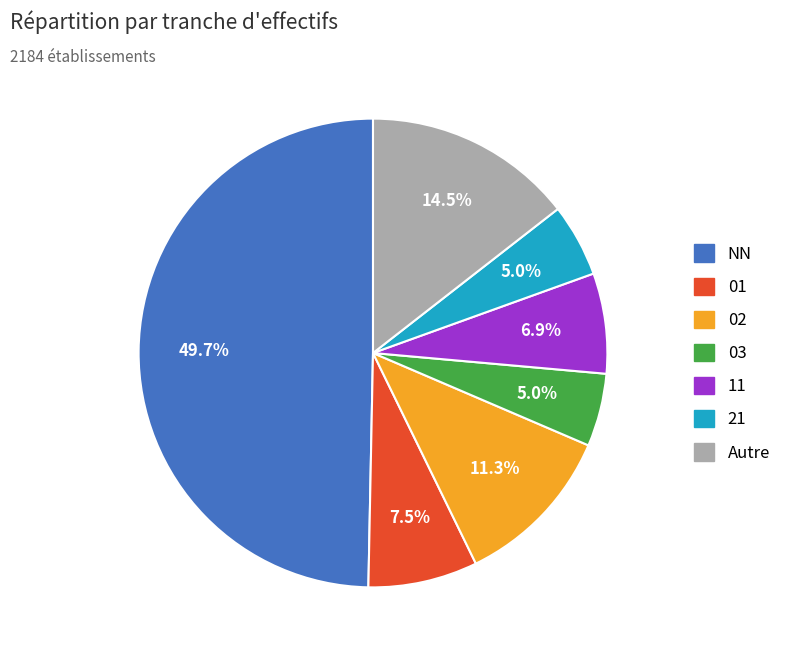

To the nearest percent, what percentage of the pie is 11?

7%